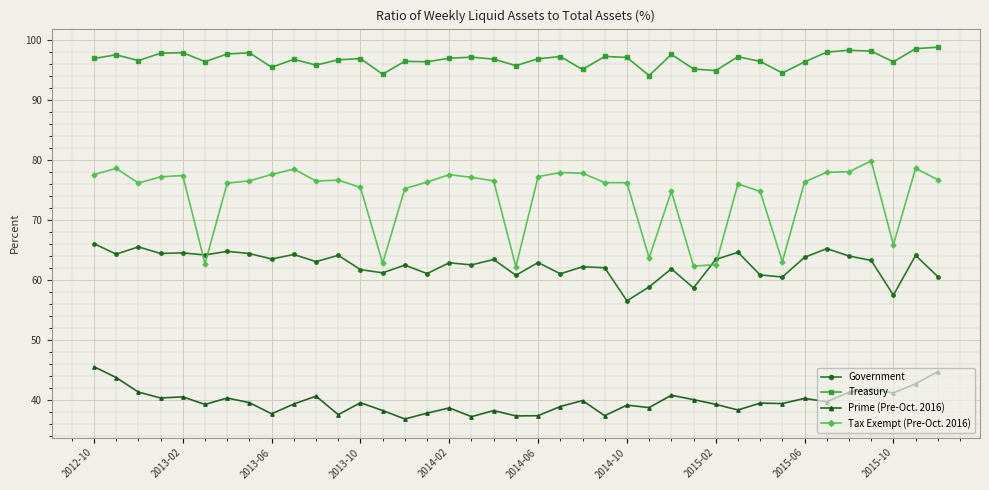

True or false: Tax Exempt (Pre-Oct. 2016) and Treasury intersect in this chart.

False